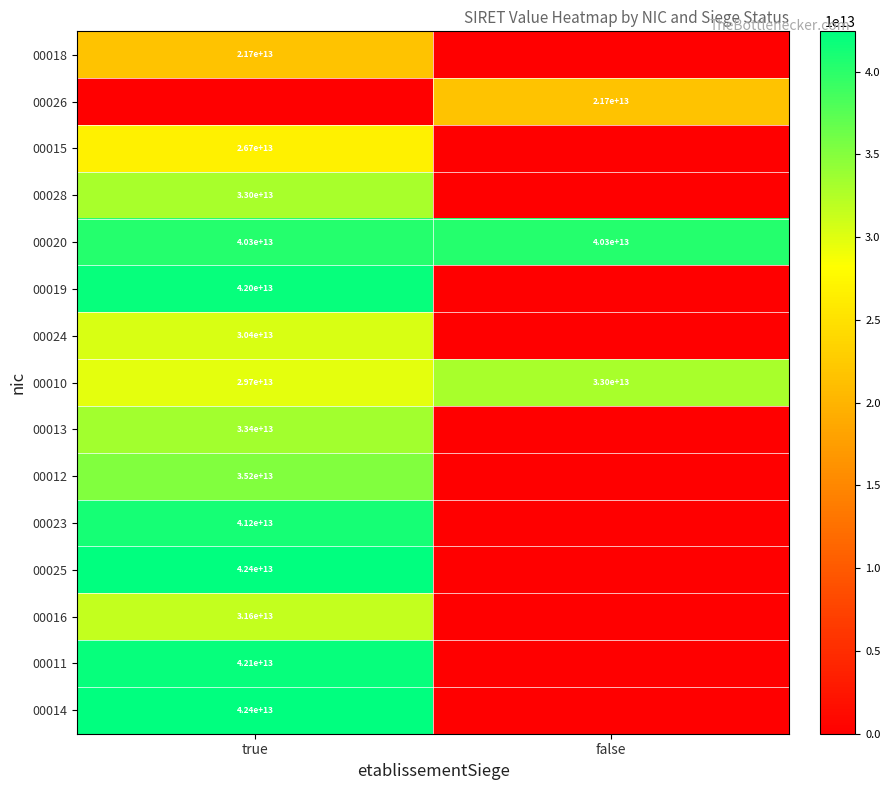

The 00025 series shows 67126296013118 at true. True or false?

False